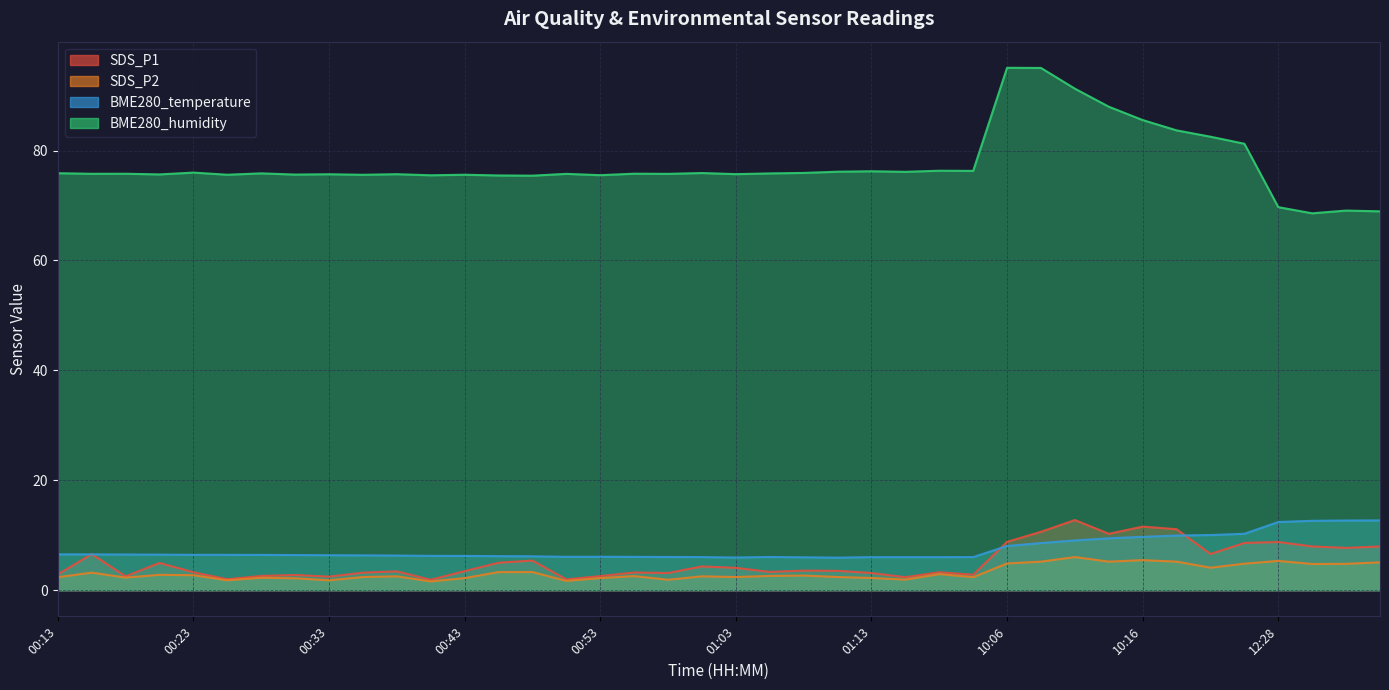

True or false: SDS_P2 and BME280_temperature intersect in this chart.

False